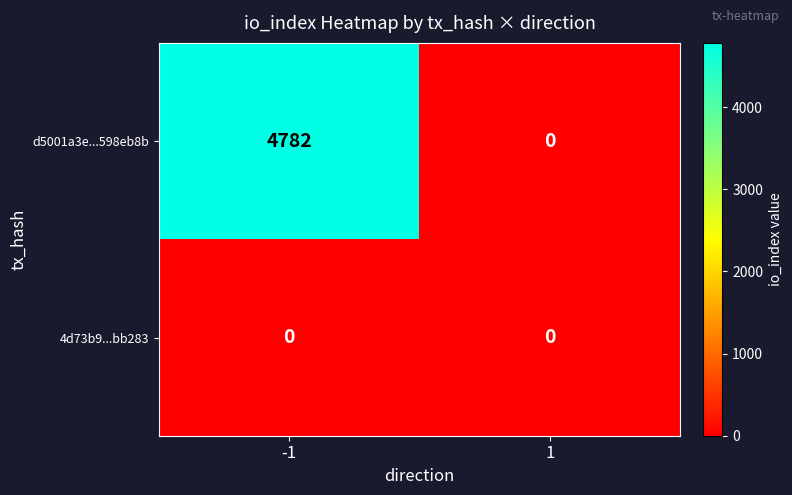

Reading left to right, transcribe all the data shown in this chart.

d5001a3e...598eb8b: -1=4782	1=0
4d73b9...bb283: -1=0	1=0